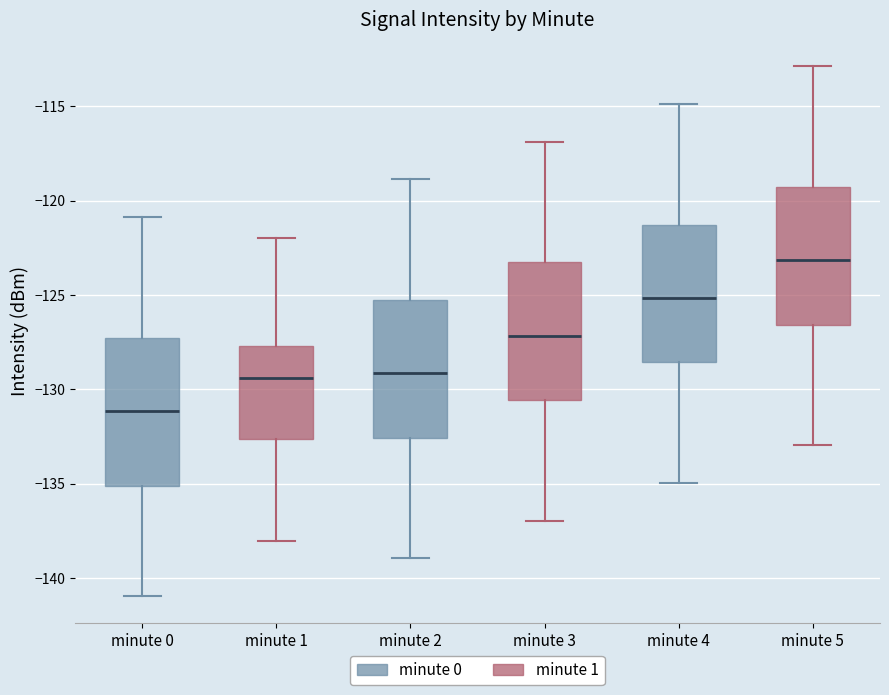

Which box has the lowest median line?

minute 0